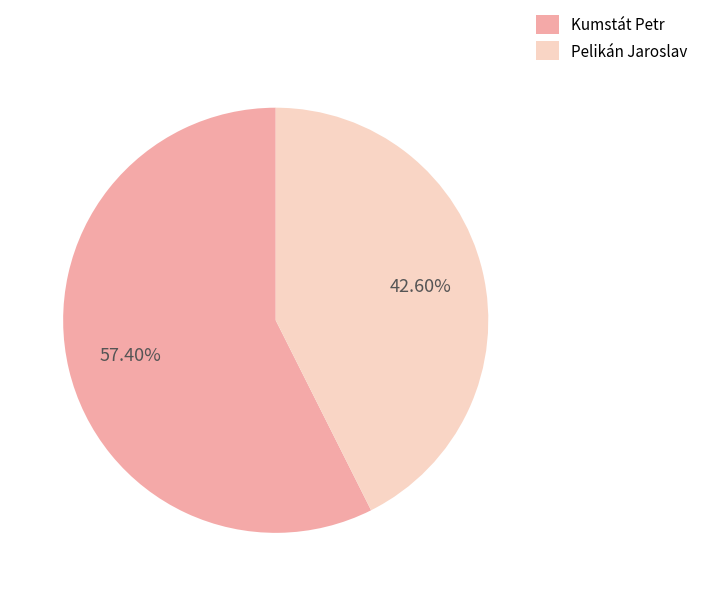

Combined, do Kumstát Petr and Pelikán Jaroslav account for over 50%?

Yes